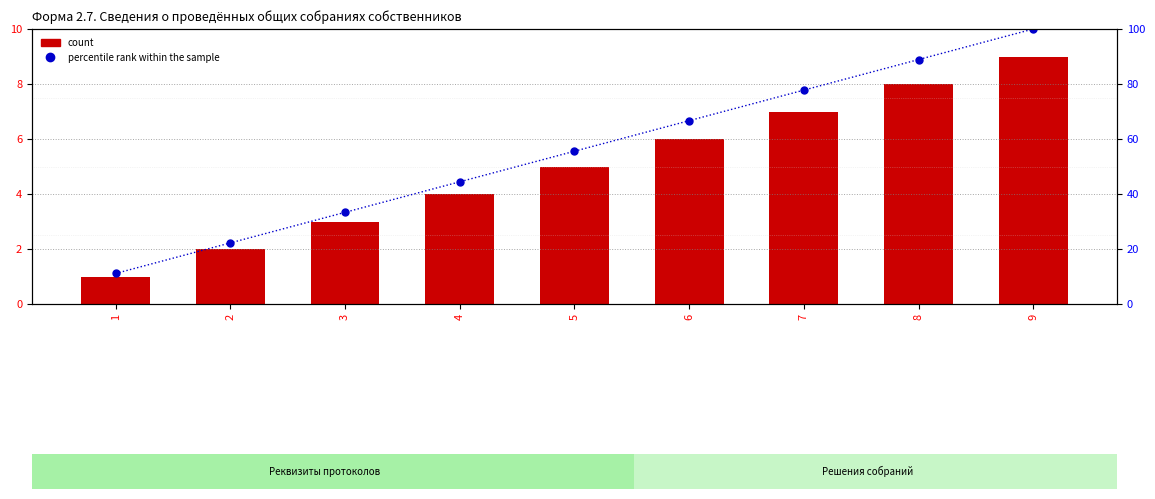

What is the sum of the percentile rank within the sample values at 2 and 4?

66.7